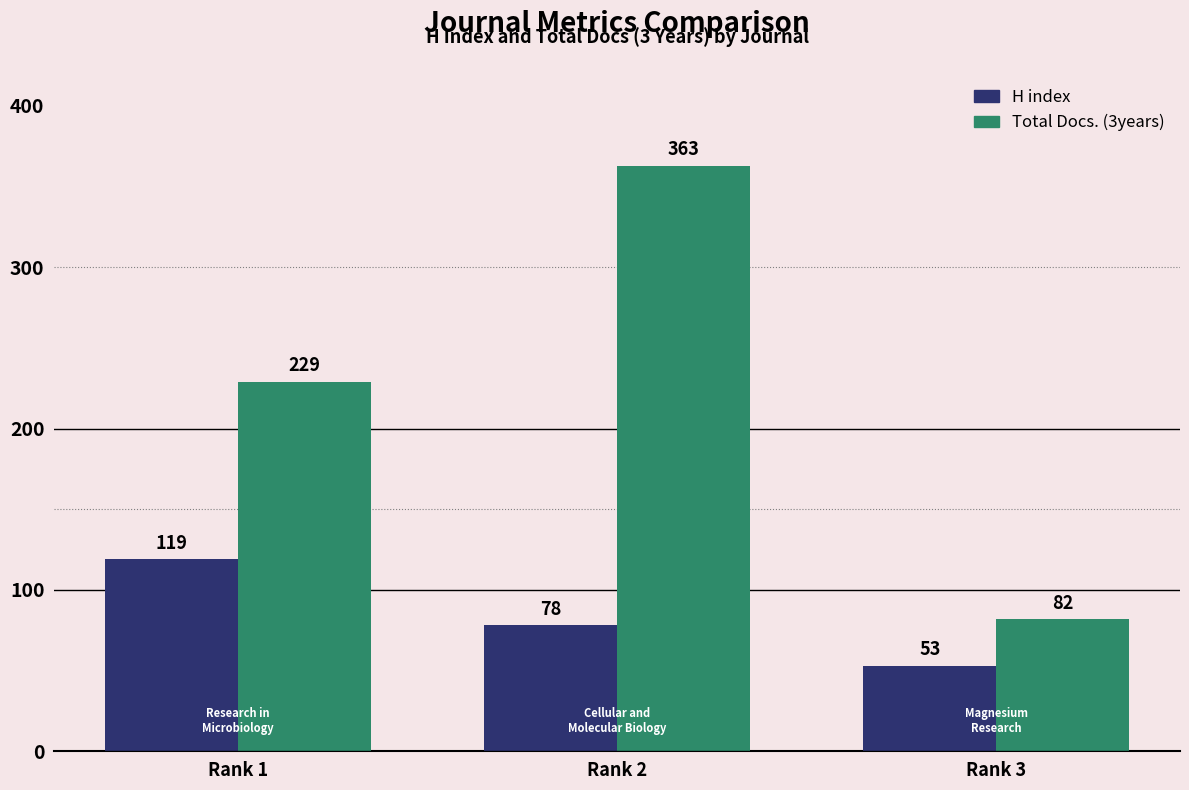

Which series has the largest range (max minus min)?

Total Docs. (3years)